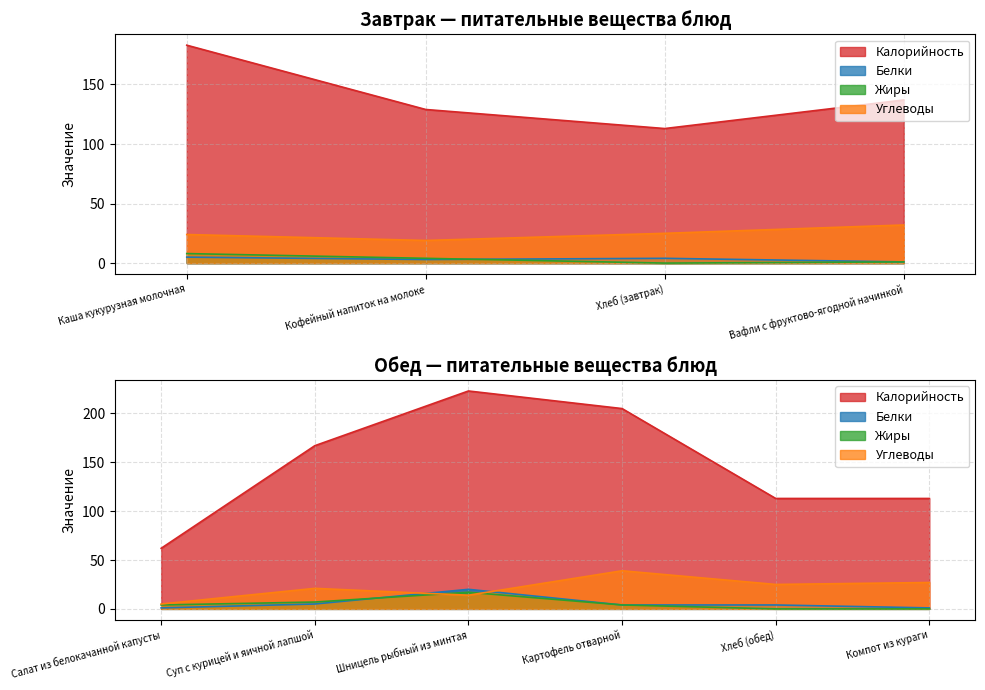

Which category has the lowest value across all series?

Хлеб (завтрак)